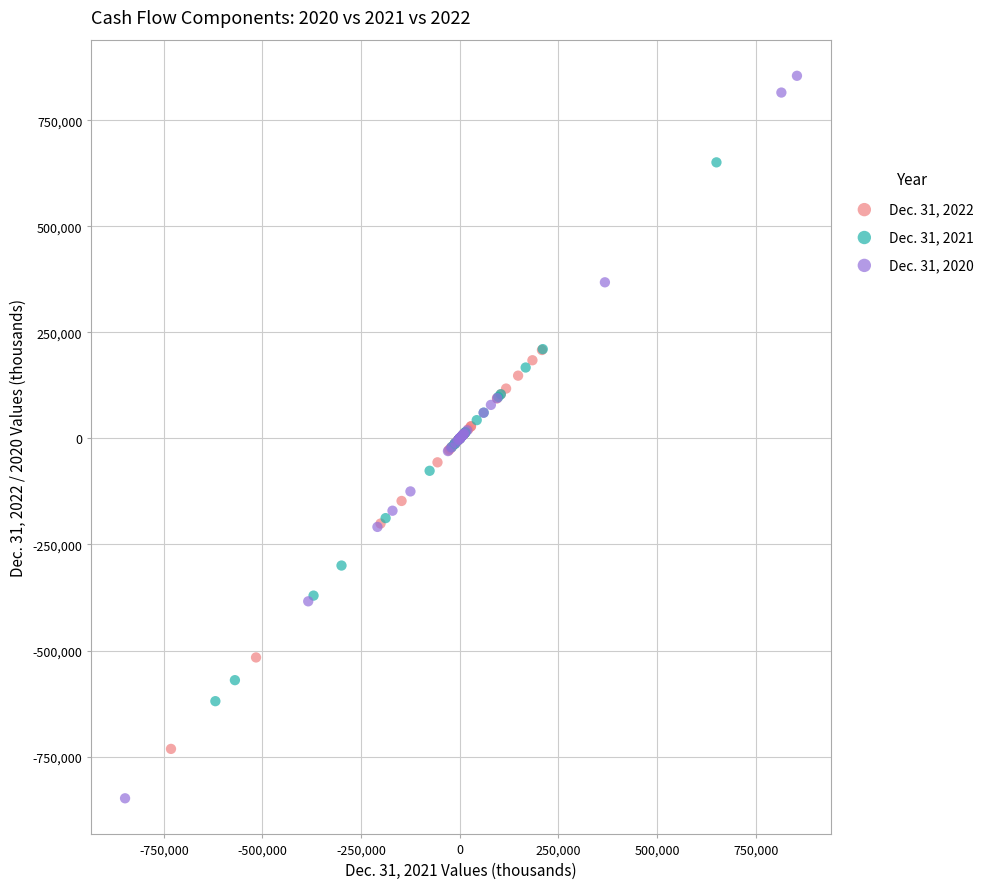

Which series reaches the maximum Y coordinate?

Dec. 31, 2020